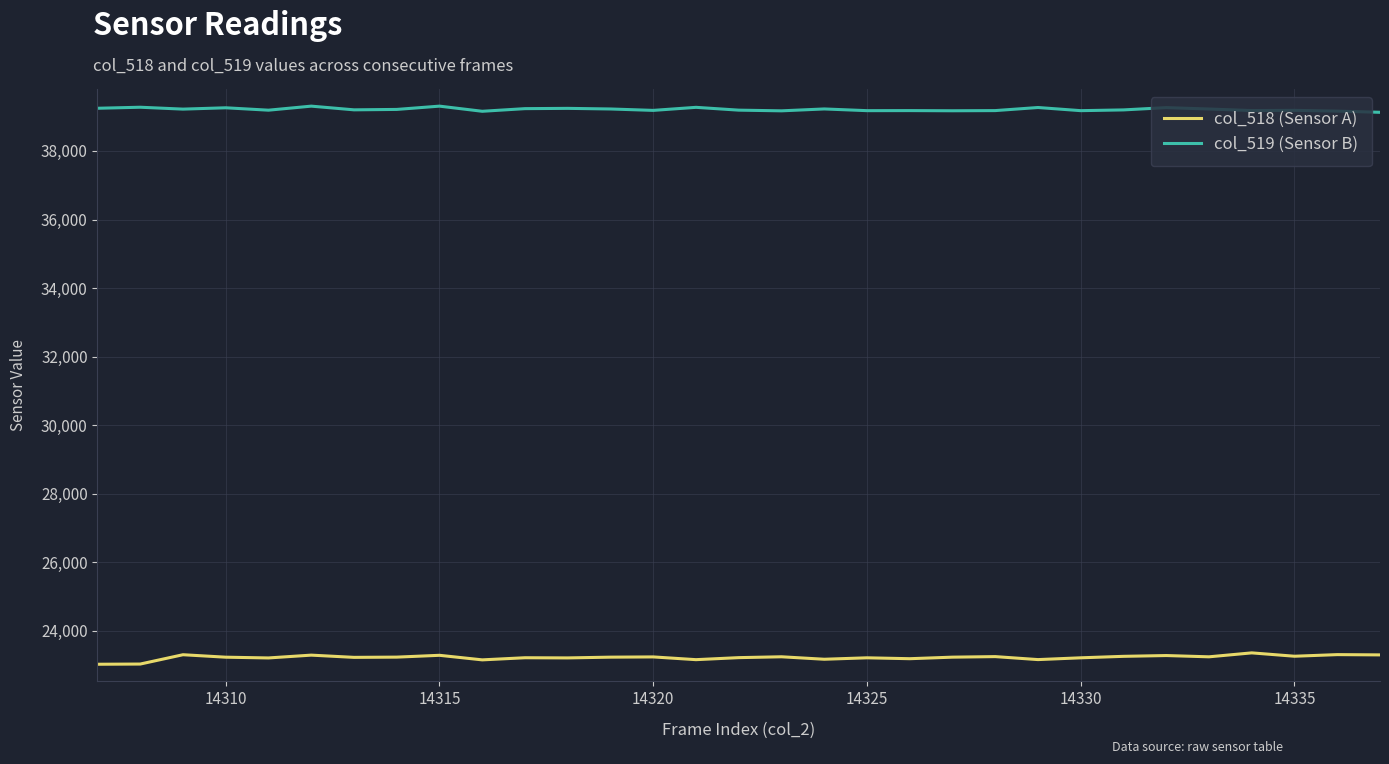

True or false: col_519 (Sensor B) and col_518 (Sensor A) cross at least once.

False